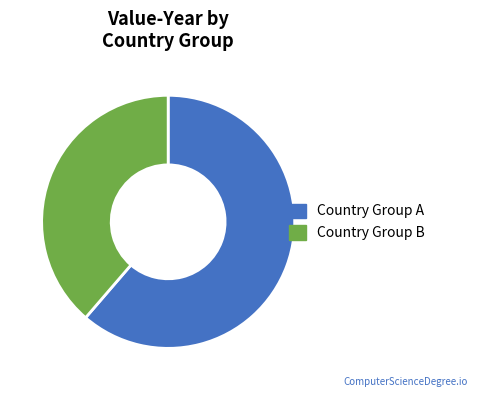

Is there any slice that represents more than half of the pie?

Yes